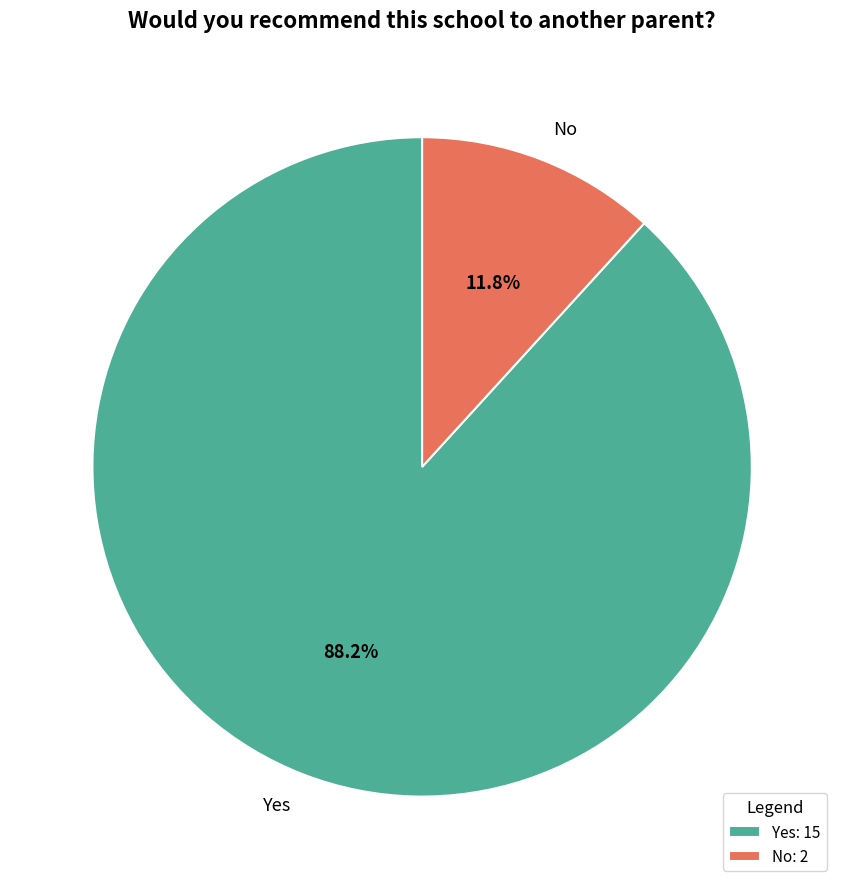

What percentage is the No slice, to the nearest percent?

12%